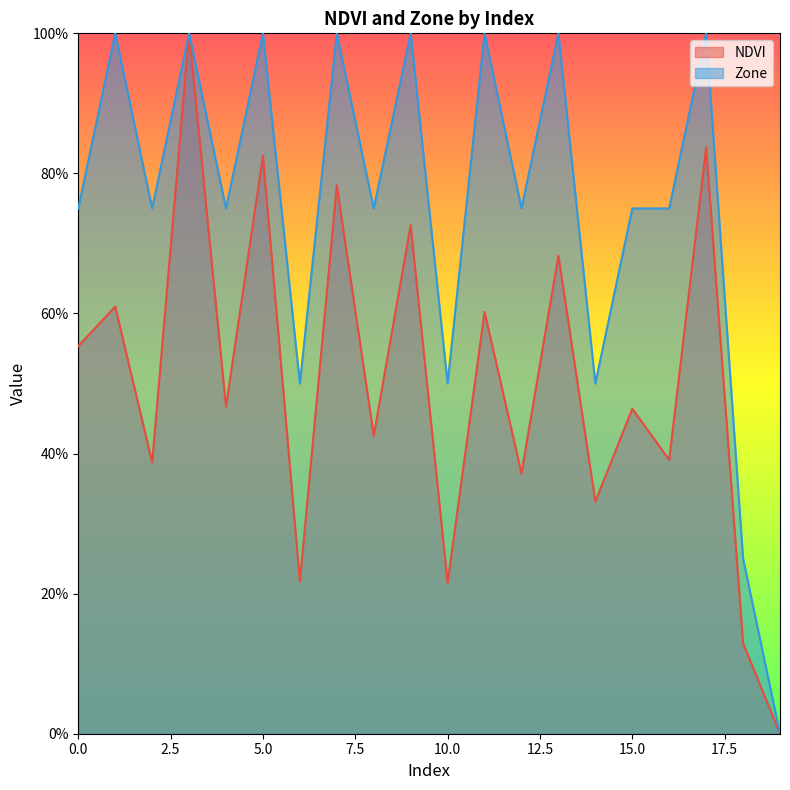

At which category does NDVI reach its first local peak?

1